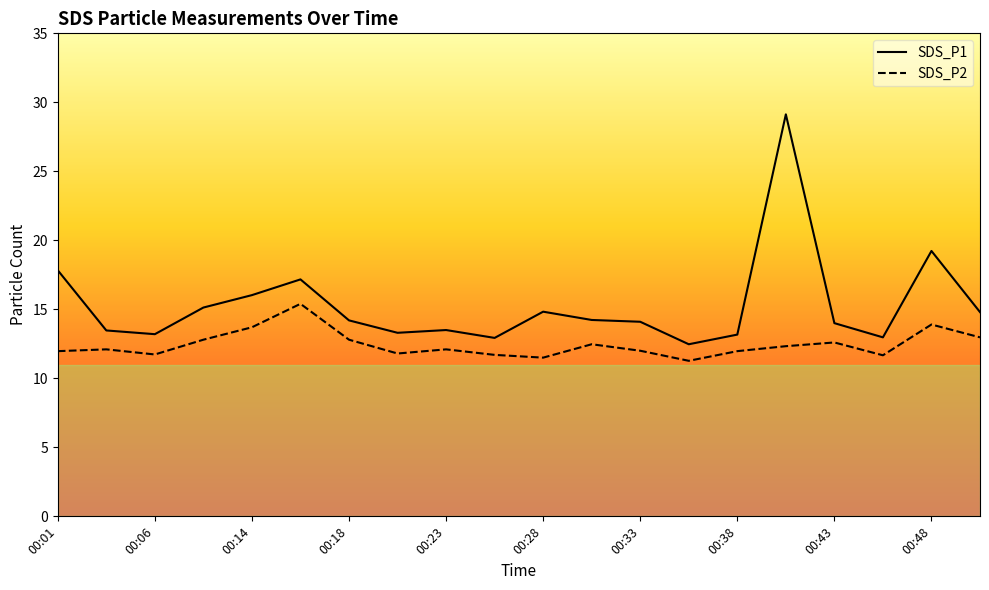

How many interior local valleys does the SDS_P1 series have?

5